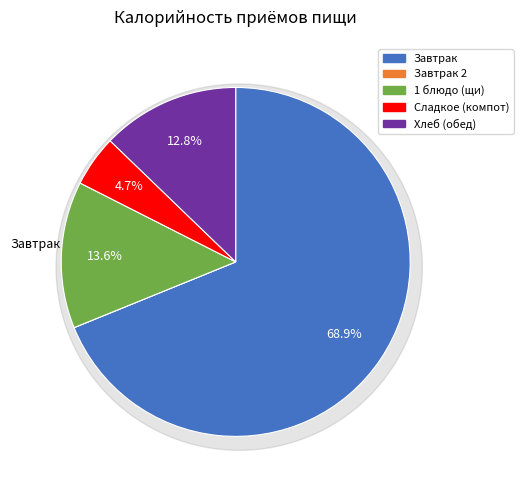

True or false: Сладкое (компот) accounts for 1% of the total.

False